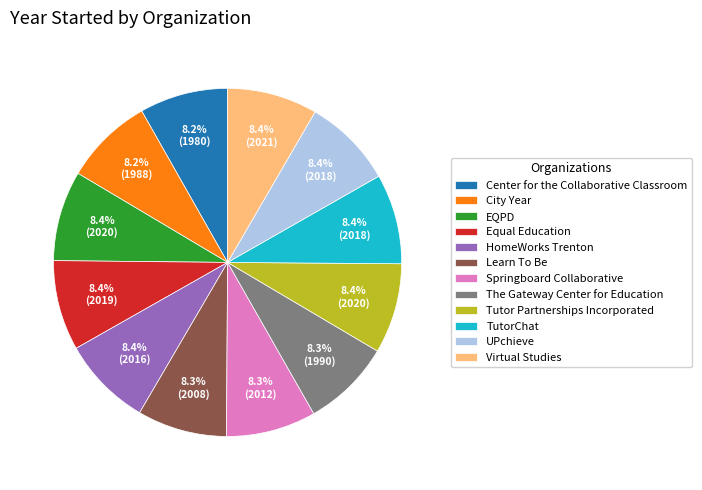

True or false: Springboard Collaborative accounts for 1% of the total.

False